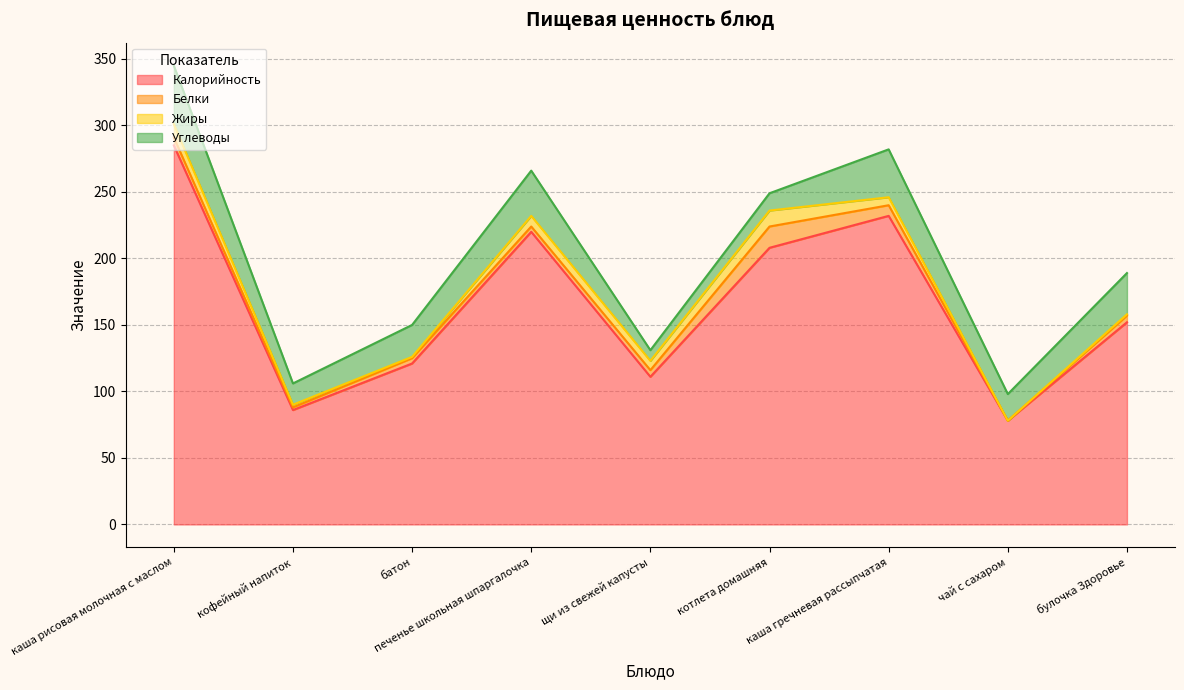

Reading left to right, transcribe all the data shown in this chart.

Калорийность: 285	86	121	220	111	208	232	78	152
Белки: 6	2	4	4	5	16	8	0	5
Жиры: 10	2	1	8	7	12	6	0	1
Углеводы: 44	16	24	34	8	13	36	20	31